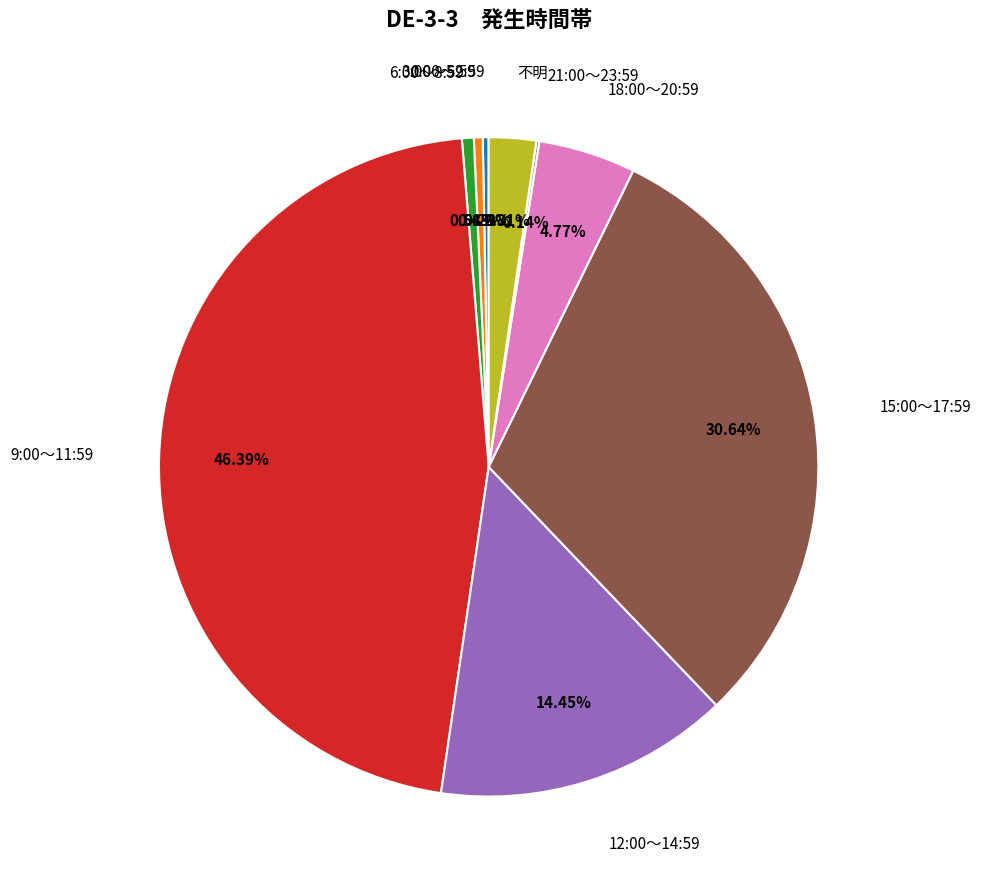

Is there any slice that represents more than half of the pie?

No